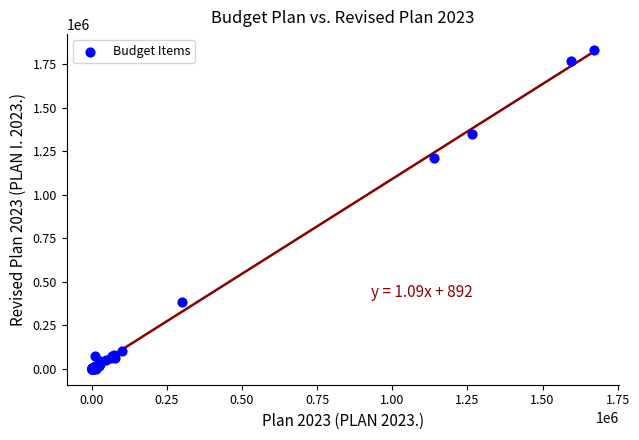

What Y value in the scatter plot is closest to 916213?

1213300.0